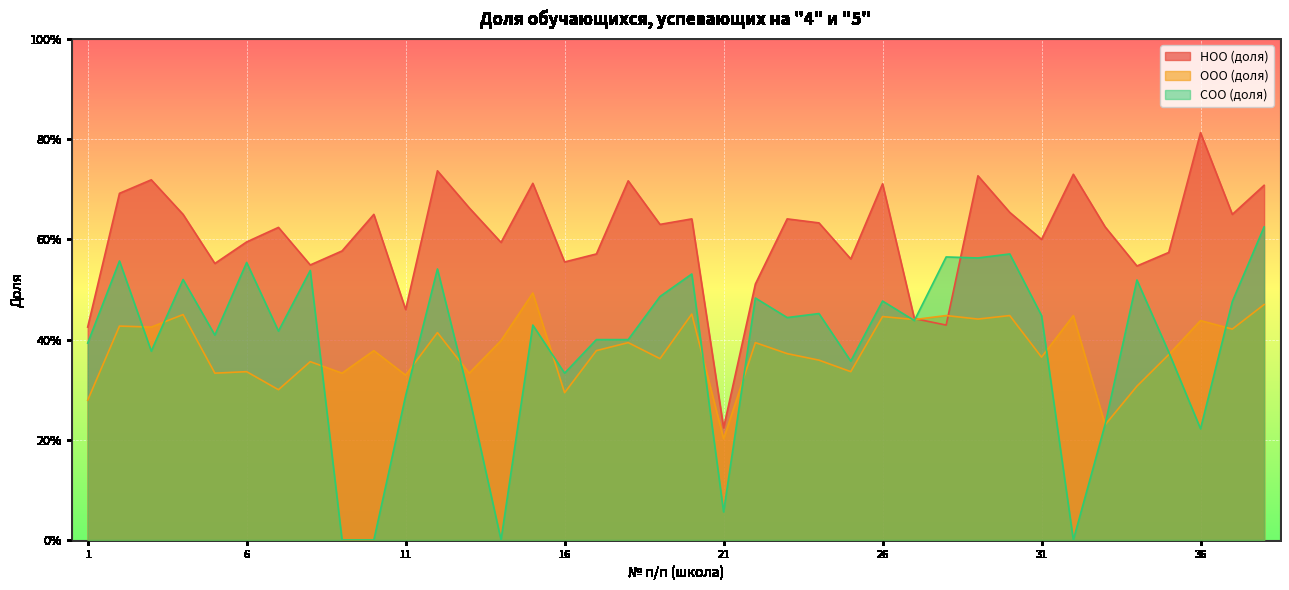

How many lines are shown in the chart?

3